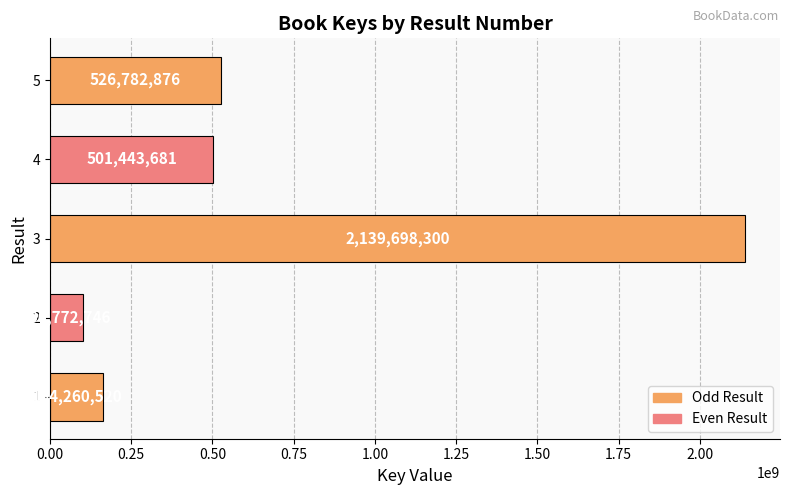

The chart shows a value of 118025304 at 5. True or false?

False